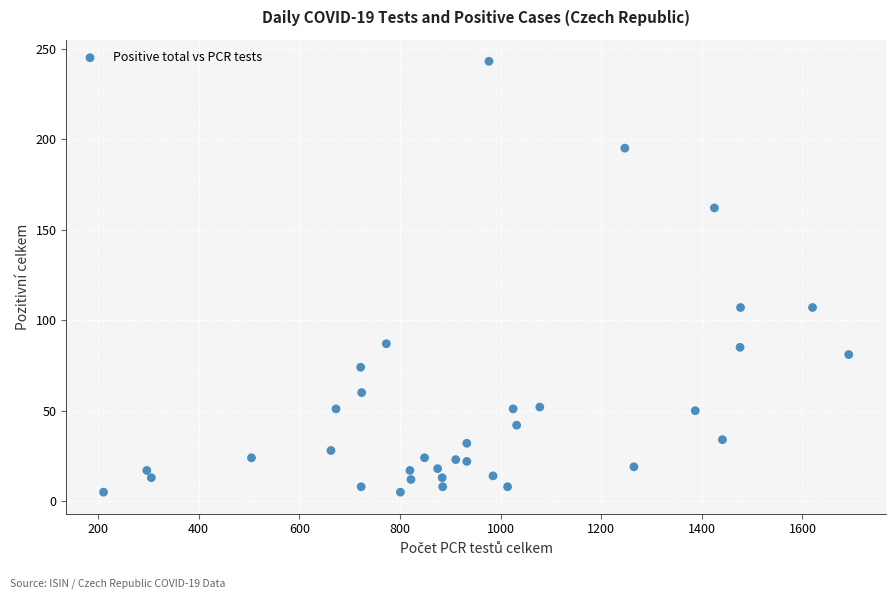

What is the range of X values (max minus min)?

1481